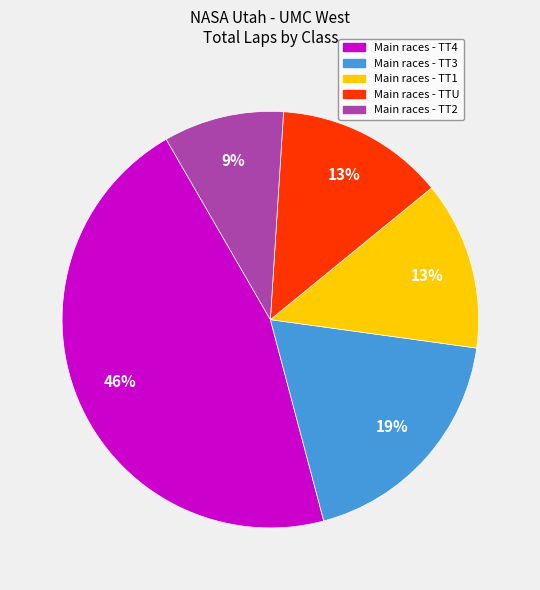

Is there any slice that represents more than half of the pie?

No